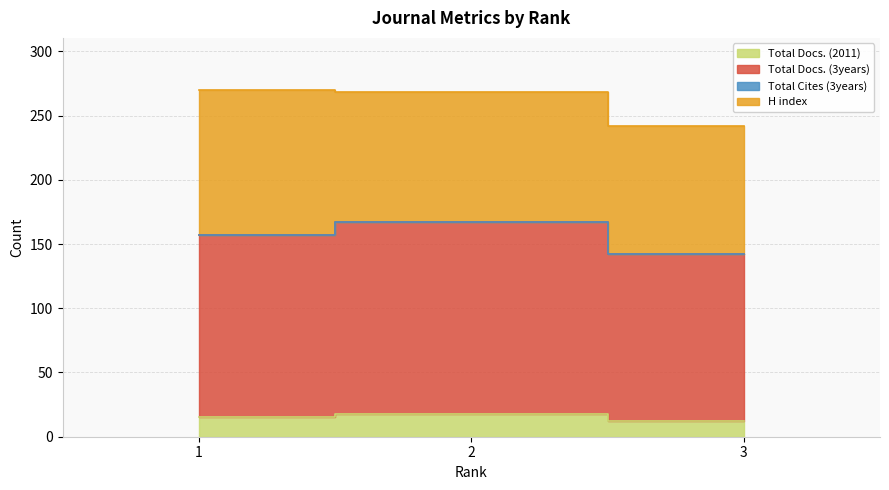

What value does the Total Docs. (2011) series have at 2?

18